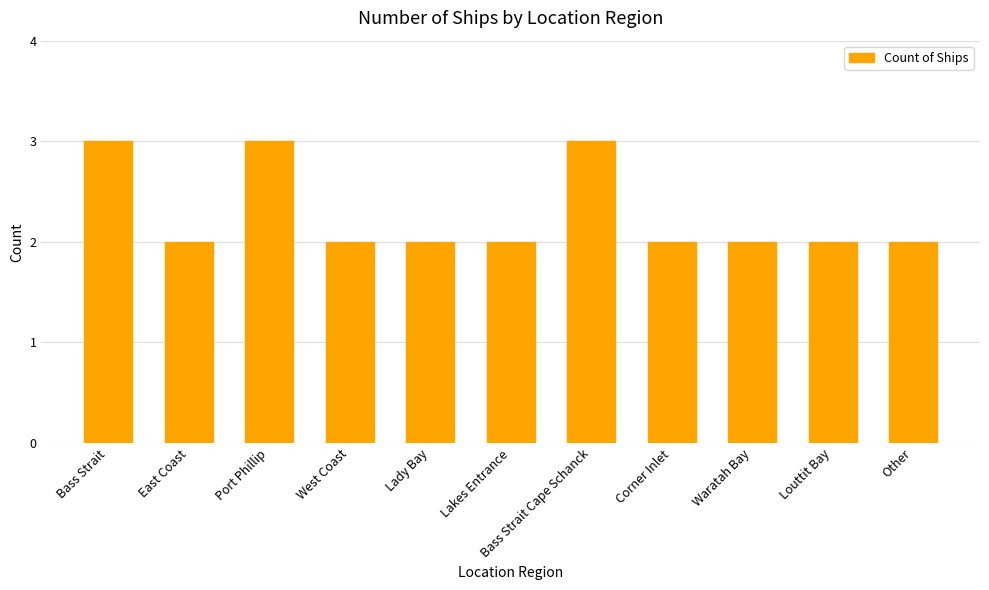

What position from the left is West Coast?

4